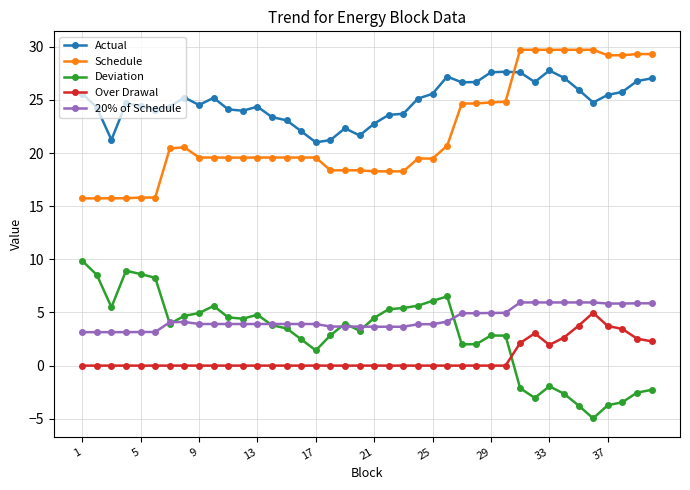

At how many categories does at least one series exceed 17?

40